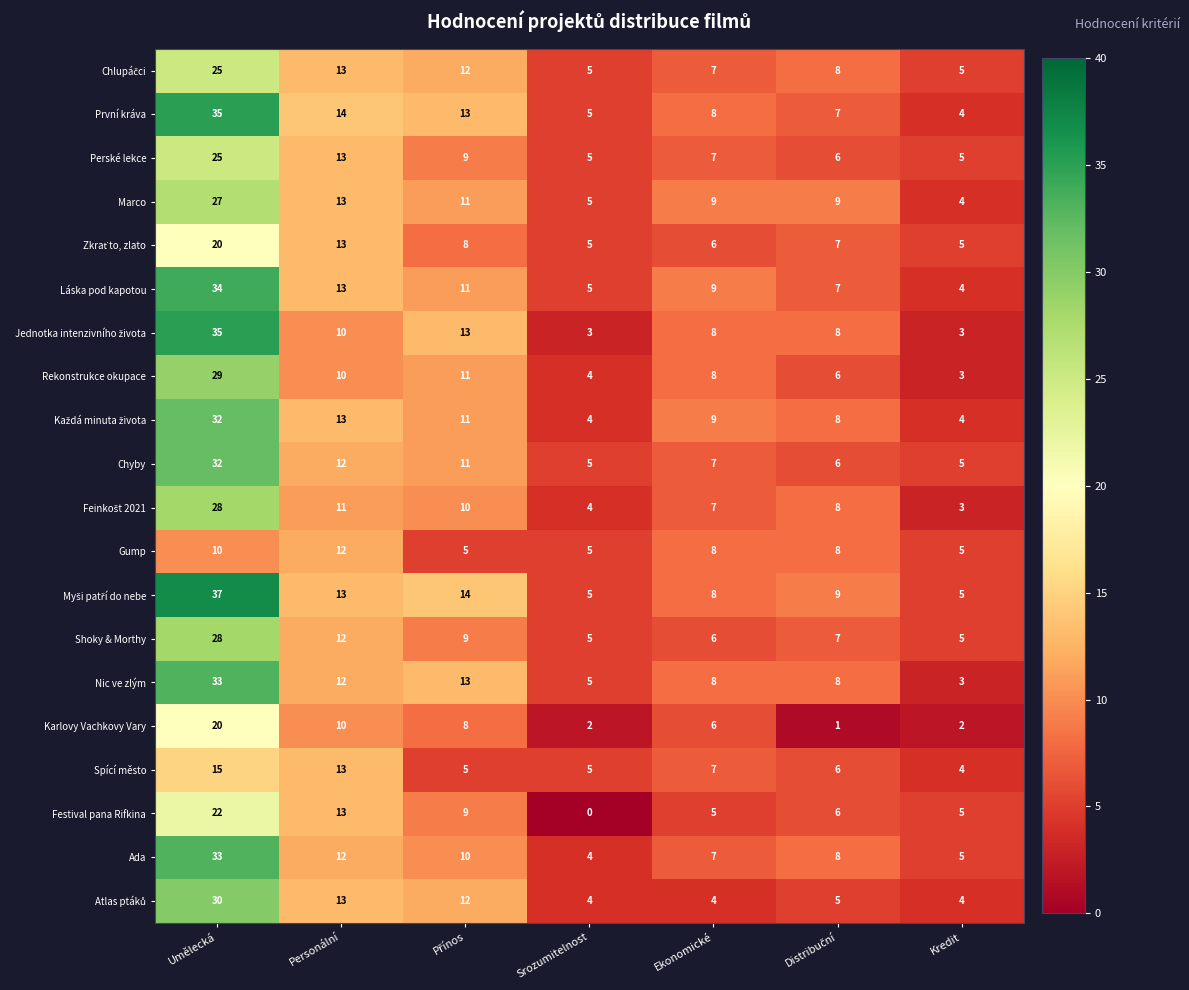

True or false: Ada has a value of 5 at Srozumitelnost.

False